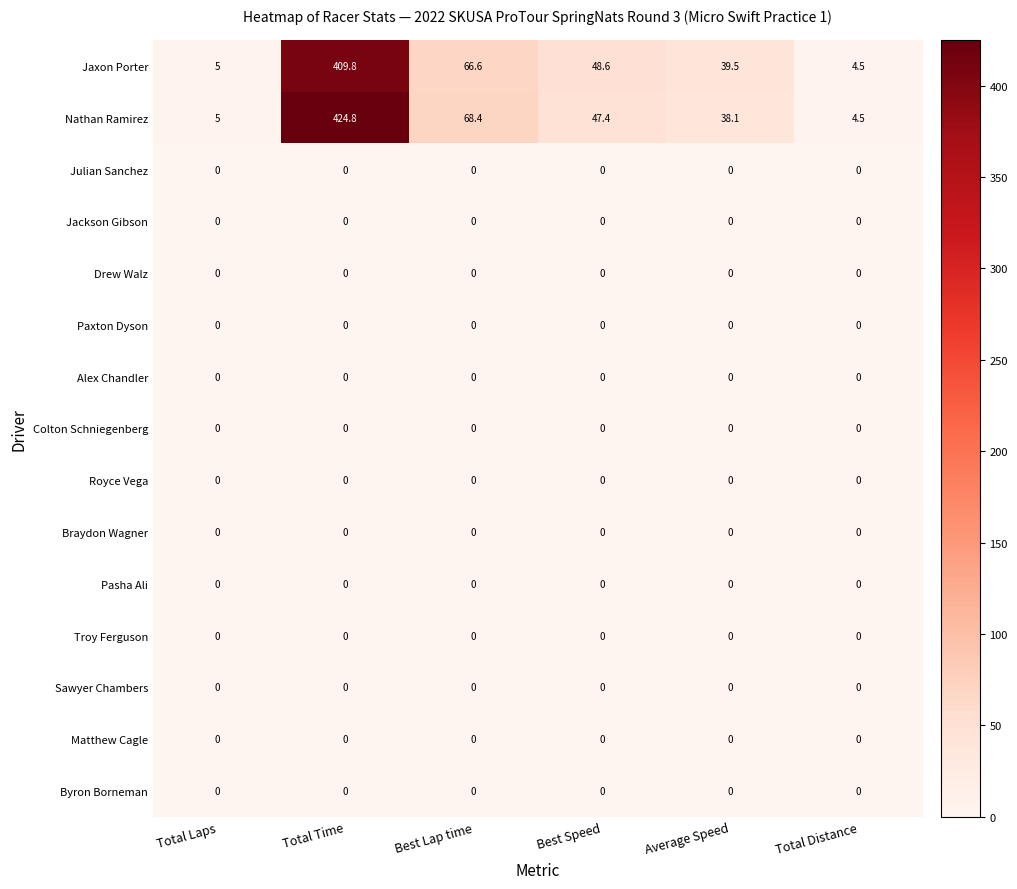

At how many categories does at least one series exceed 122?

1